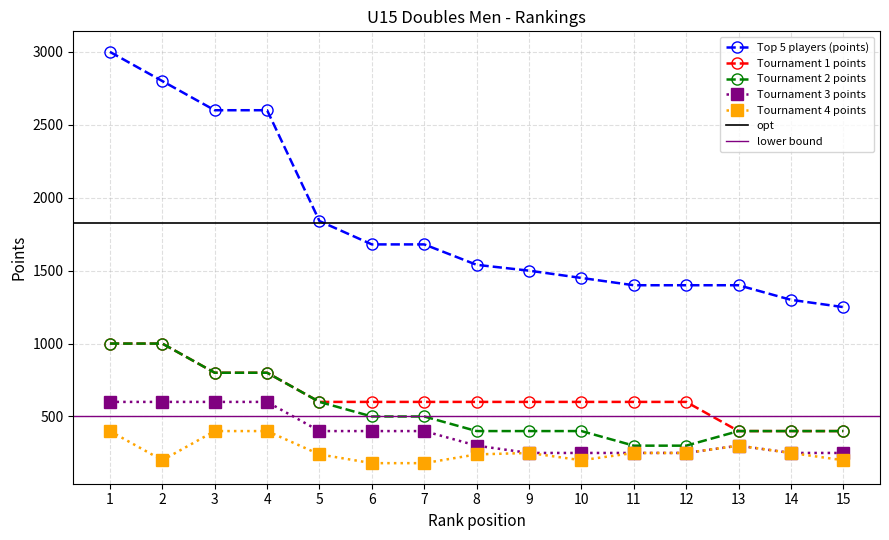

True or false: Tournament 2 points has more than 0 interior local peaks.

False